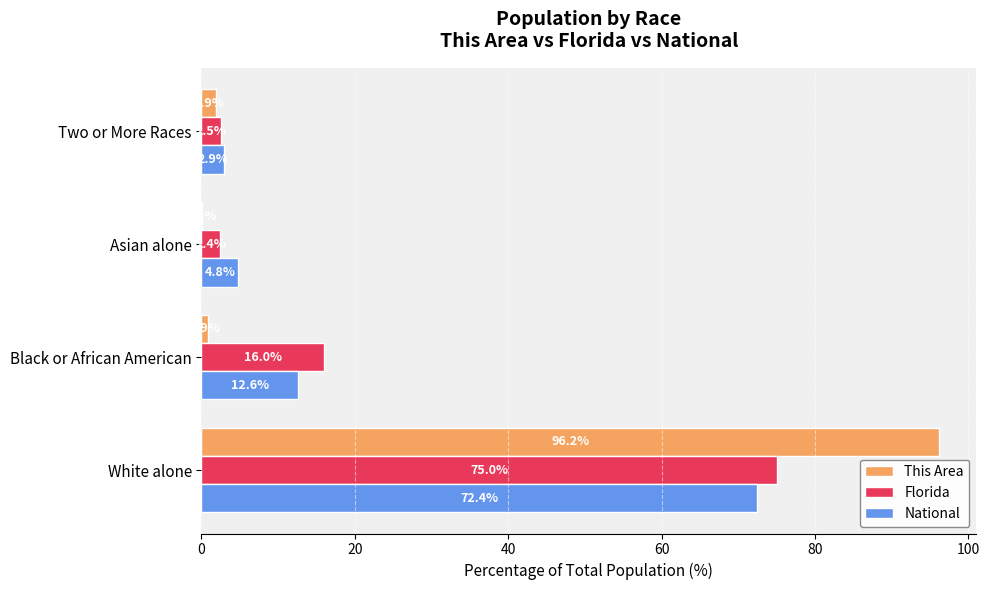

At which category is the sum across all series the highest?

White alone